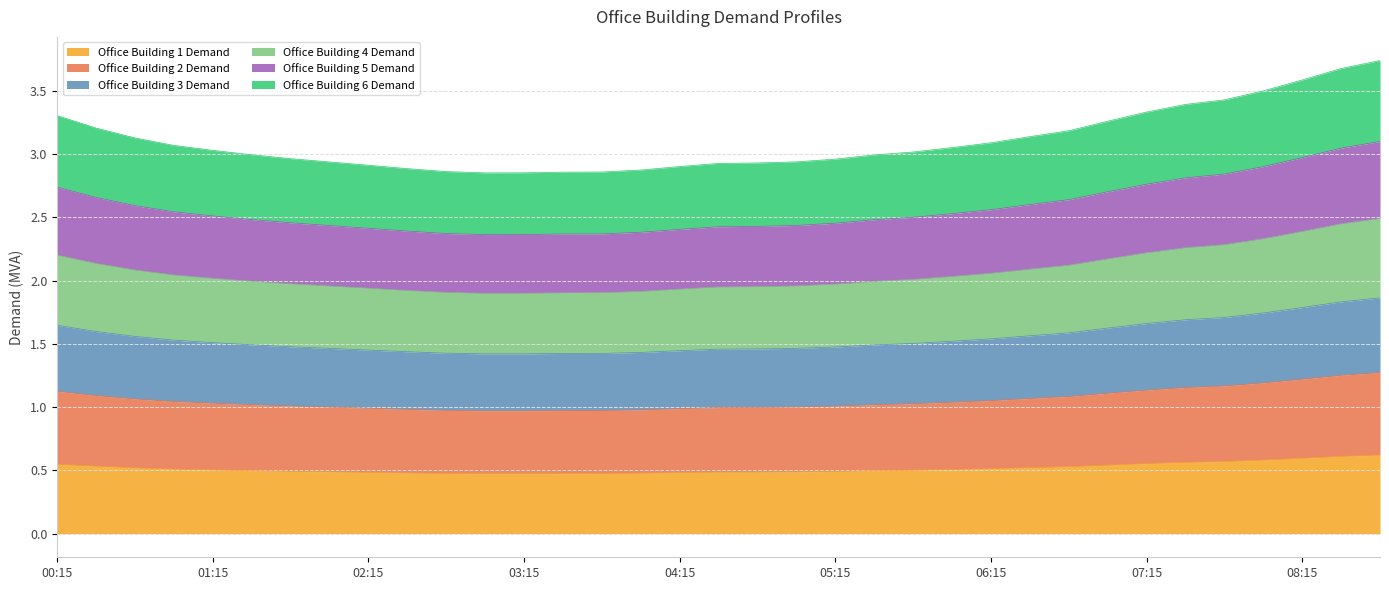

The value of Office Building 1 Demand at 08:00 is 0.6. True or false?

True